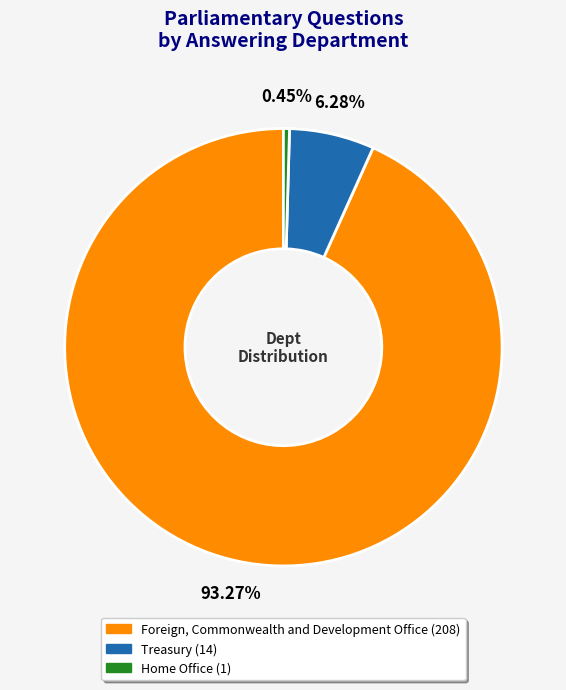

Combined, do Home Office and Treasury account for over 50%?

No